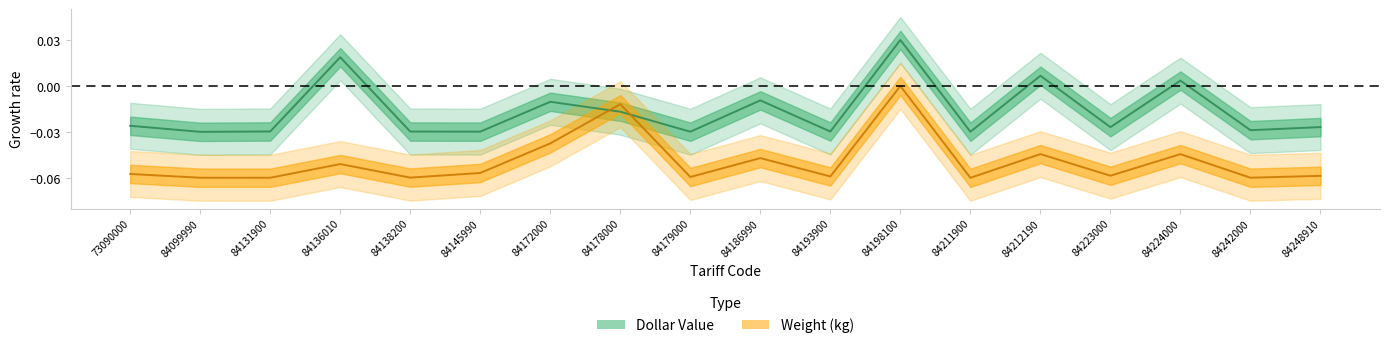

Reading left to right, transcribe all the data shown in this chart.

Dollar Value: 73090000=-0.0	84099990=-0.0	84131900=-0.0	84136010=0.0	84138200=-0.0	84145990=-0.0	84172000=-0.0	84178000=-0.0	84179000=-0.0	84186990=-0.0	84193900=-0.0	84198100=0.0	84211900=-0.0	84212190=0.0	84223000=-0.0	84224000=0.0	84242000=-0.0	84248910=-0.0
Weight (kg): 73090000=-0.1	84099990=-0.1	84131900=-0.1	84136010=-0.1	84138200=-0.1	84145990=-0.1	84172000=-0.0	84178000=-0.0	84179000=-0.1	84186990=-0.0	84193900=-0.1	84198100=0.0	84211900=-0.1	84212190=-0.0	84223000=-0.1	84224000=-0.0	84242000=-0.1	84248910=-0.1